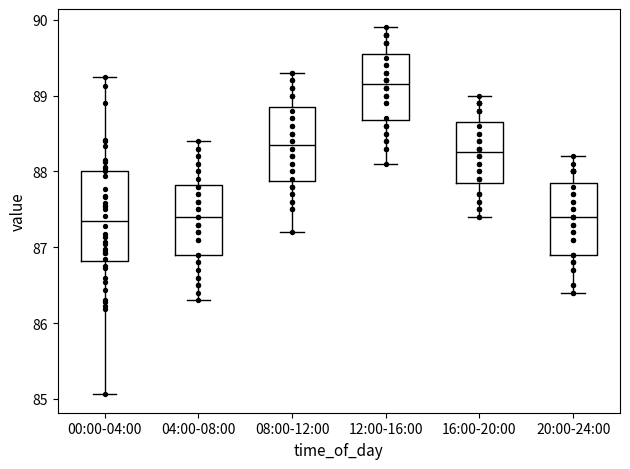

Reading left to right, transcribe this box plot: for each box, give where its median line is, the range the box spans, and where its two whiskers end, as read against the y-axis. The values are not printed on the chart, so give them approximately, as read against the axis.

00:00-04:00: median 87.3, box 86.8 to 88.0, whiskers 85.1 to 89.2
04:00-08:00: median 87.4, box 86.9 to 87.8, whiskers 86.3 to 88.4
08:00-12:00: median 88.4, box 87.9 to 88.9, whiskers 87.2 to 89.3
12:00-16:00: median 89.2, box 88.7 to 89.6, whiskers 88.1 to 89.9
16:00-20:00: median 88.3, box 87.9 to 88.7, whiskers 87.4 to 89.0
20:00-24:00: median 87.4, box 86.9 to 87.9, whiskers 86.4 to 88.2